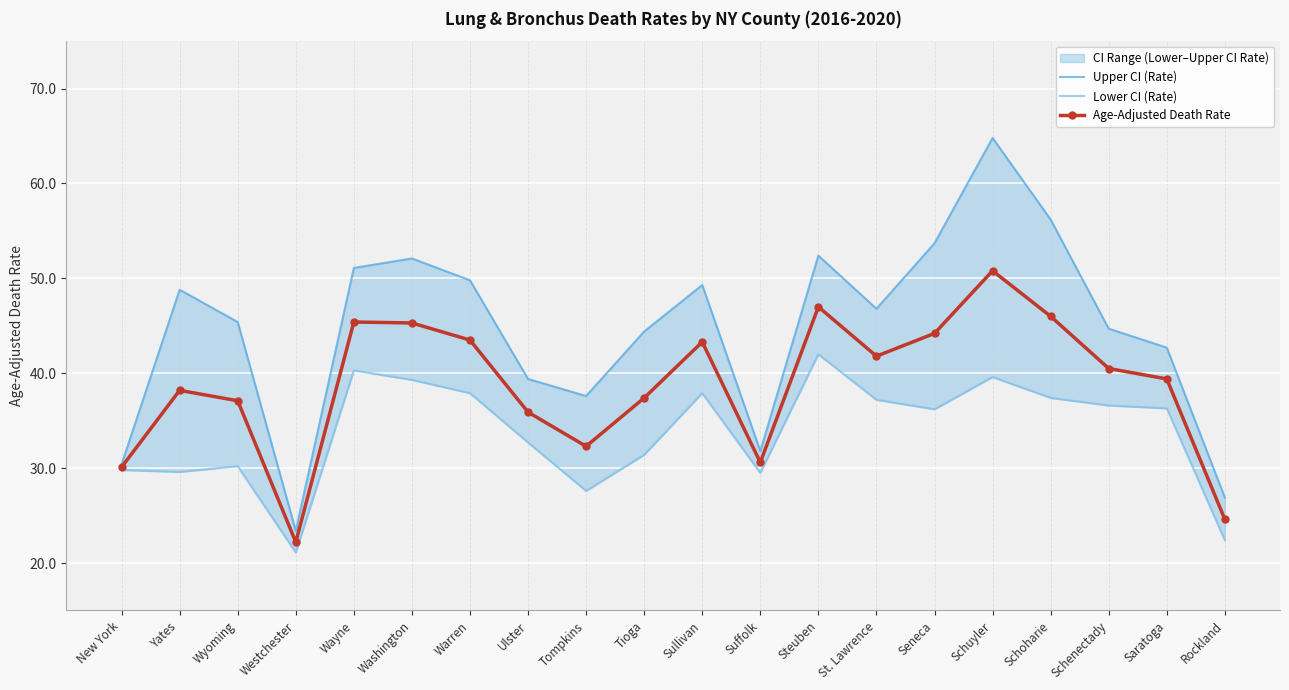

Count the number of data series in this chart.

3